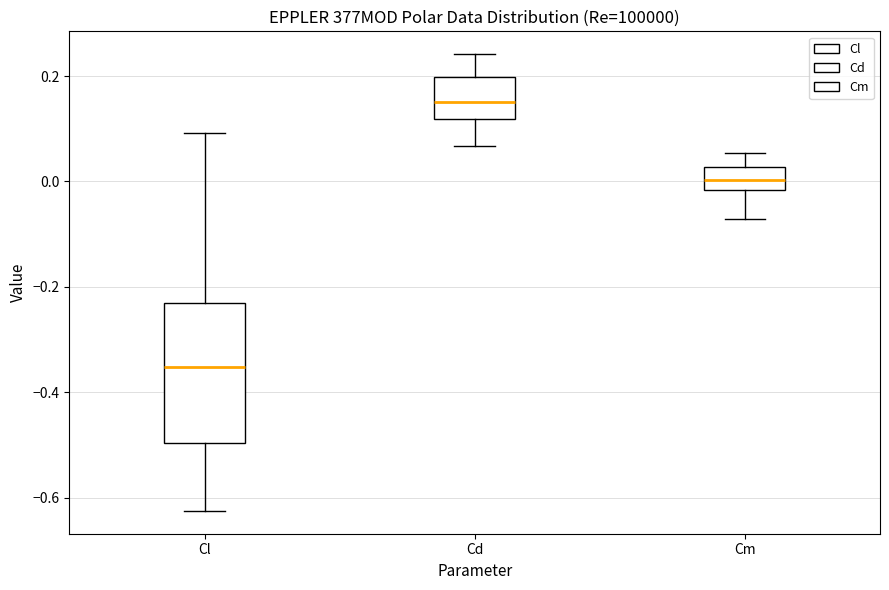

Reading left to right, read every box against the y-axis: the position of its median line, the range the box covers, and the ends of its whiskers. The values are not printed on the chart, so give them approximately, as read against the axis.

Cl: median -0.36, box -0.50 to -0.22, whiskers -0.62 to 0.10
Cd: median 0.16, box 0.12 to 0.20, whiskers 0.06 to 0.24
Cm: median 0.00, box -0.02 to 0.02, whiskers -0.08 to 0.06